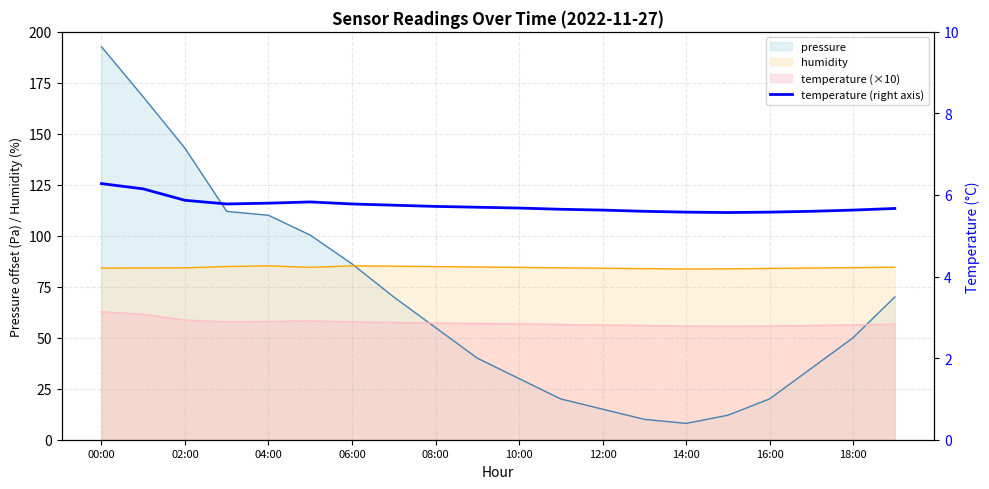

What is the minimum value shown in the chart?

5.6